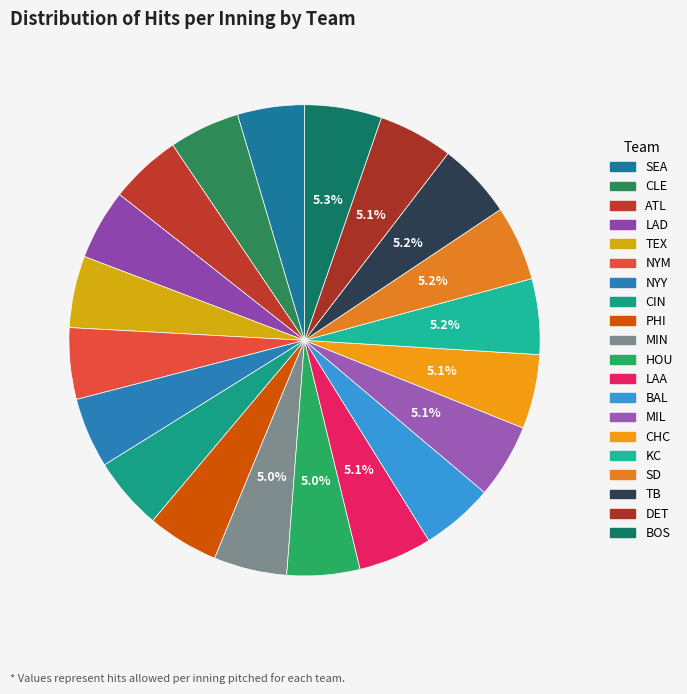

Is it true that HOU is 1% of the pie?

False